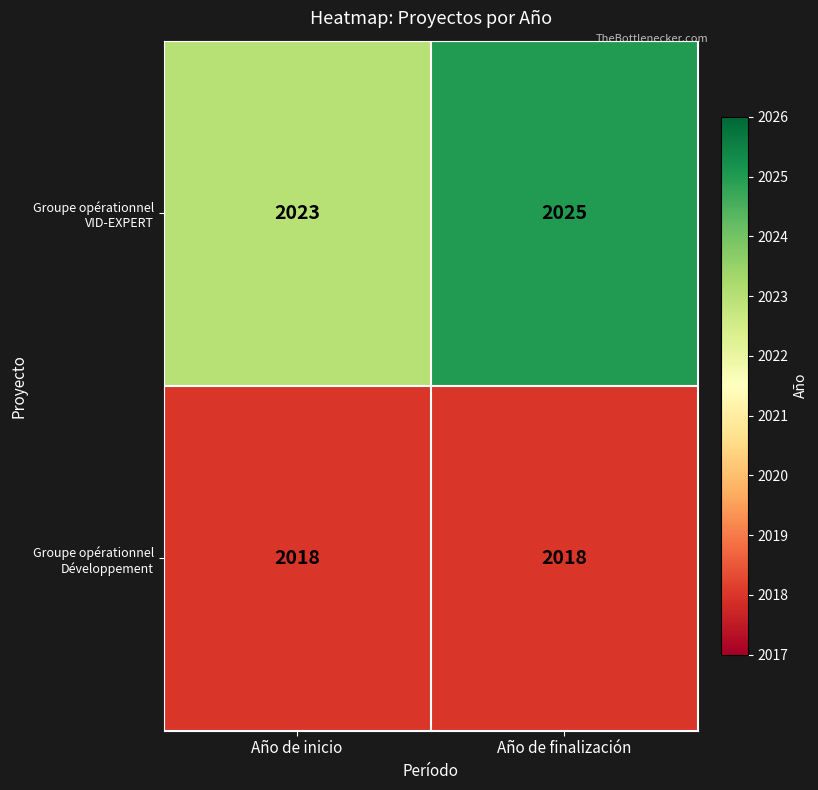

What is the sum of all Groupe opérationnel Développement values?

4036